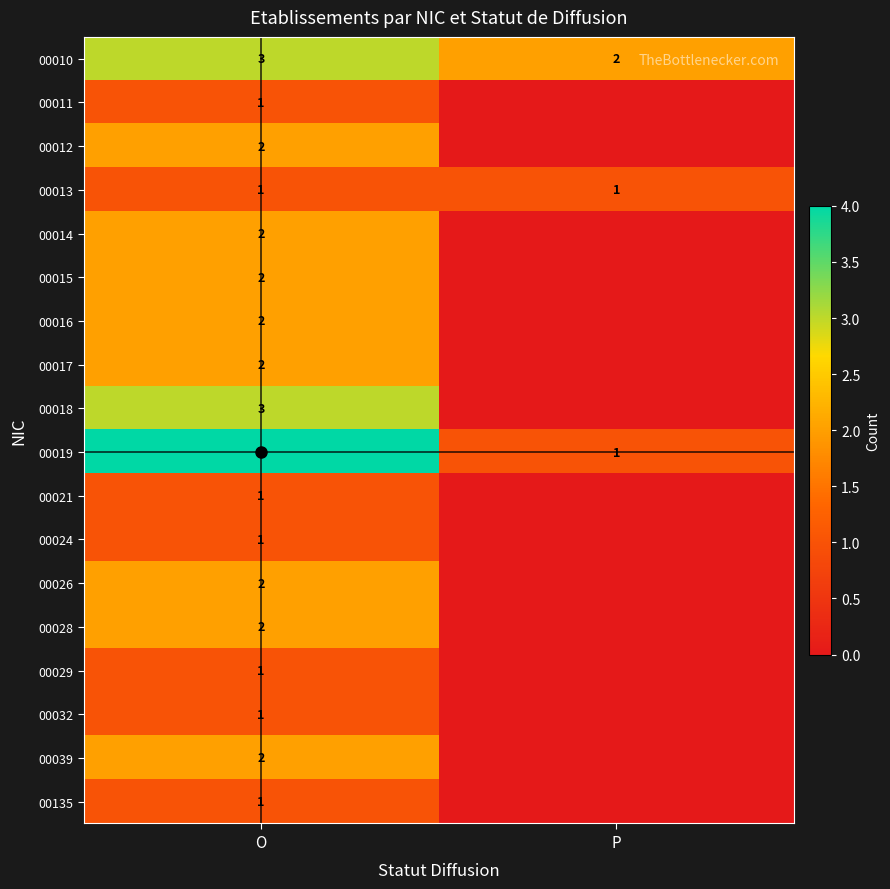

The value of 00010 at O is 3. True or false?

True